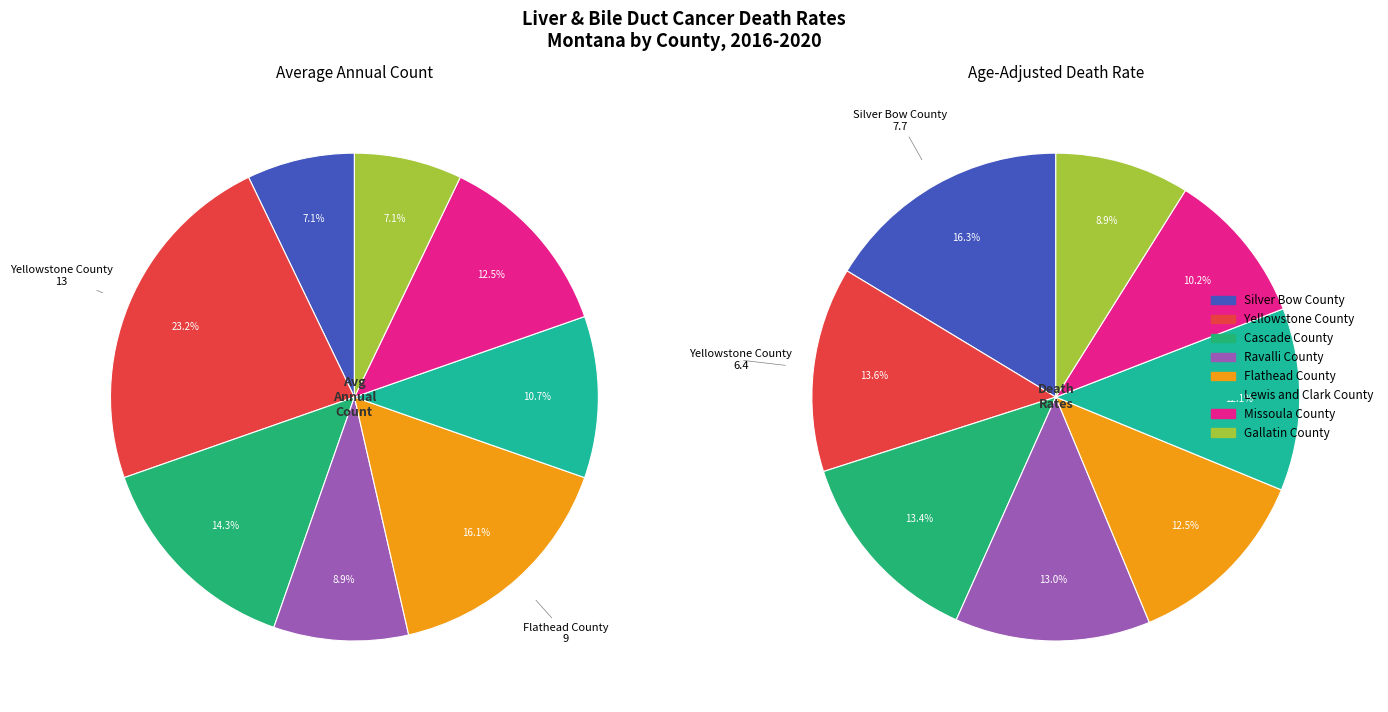

The Flathead County slice represents 5% of the pie. True or false?

False